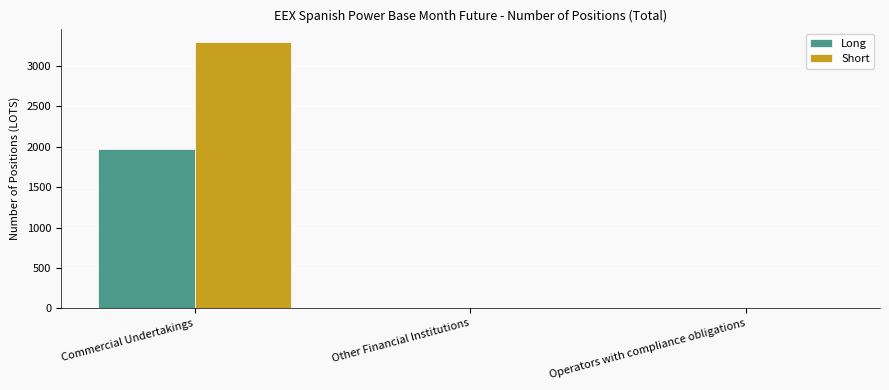

Which series changed the most between Commercial Undertakings and Other Financial Institutions?

Short